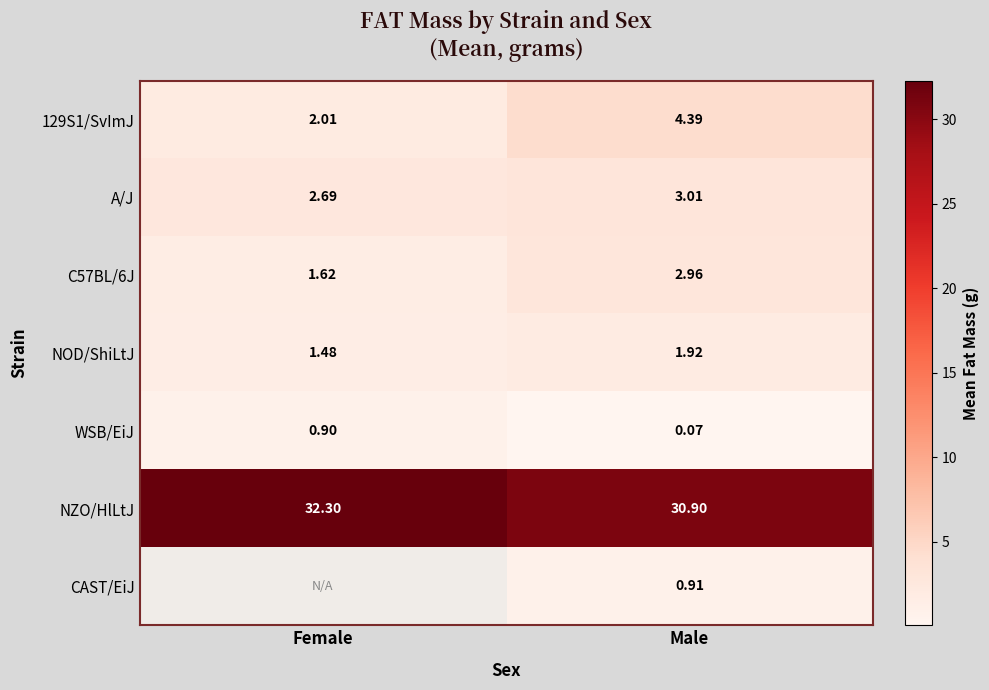

How many values in the C57BL/6J series exceed 2?

1